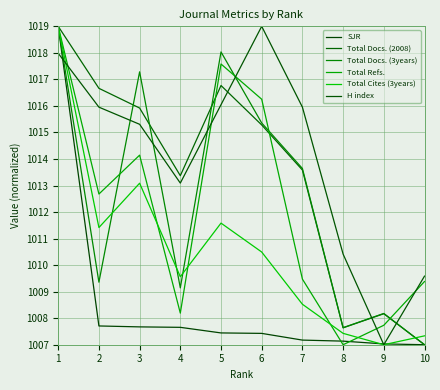

True or false: SJR and Total Docs. (2008) intersect in this chart.

False